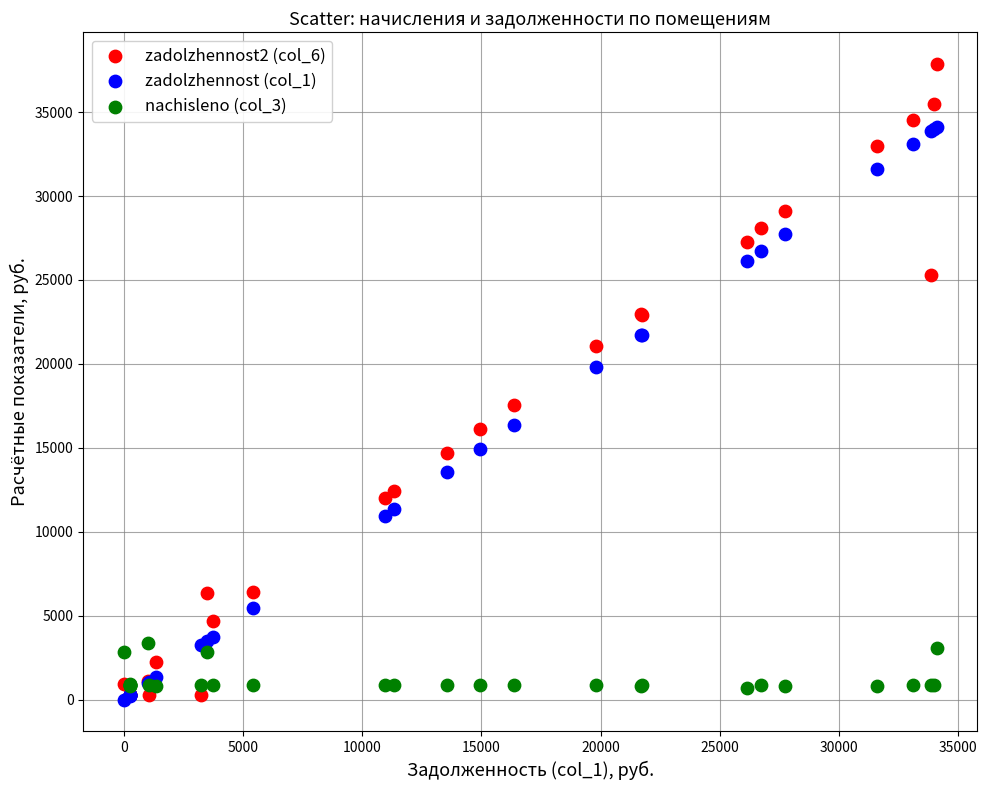

Which series contains the highest Y value?

zadolzhennost2 (col_6)